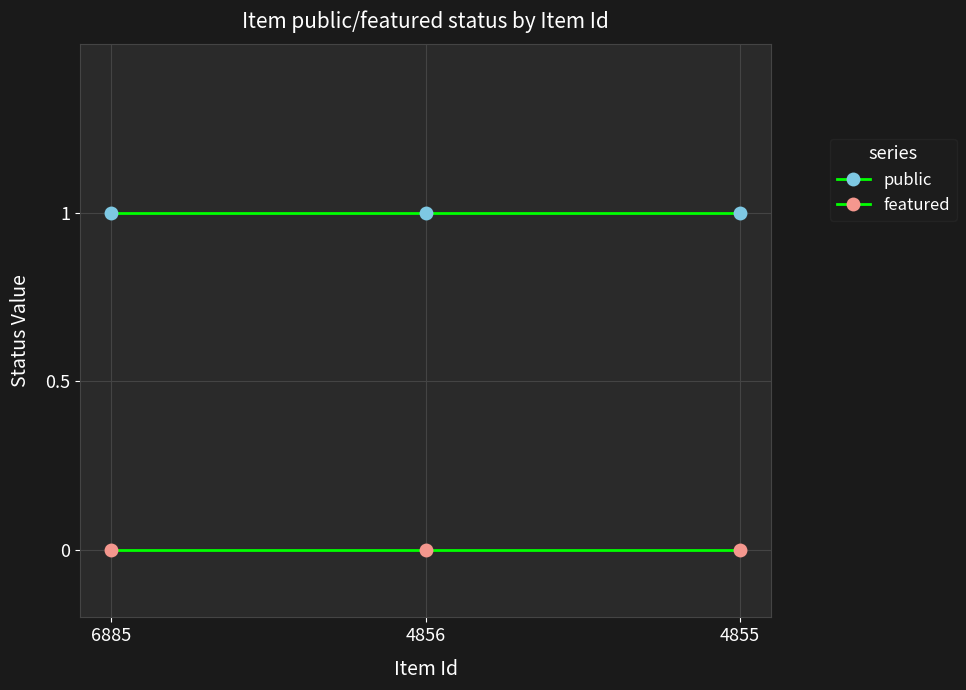

Between 4855 and 6885, which is larger?

4855